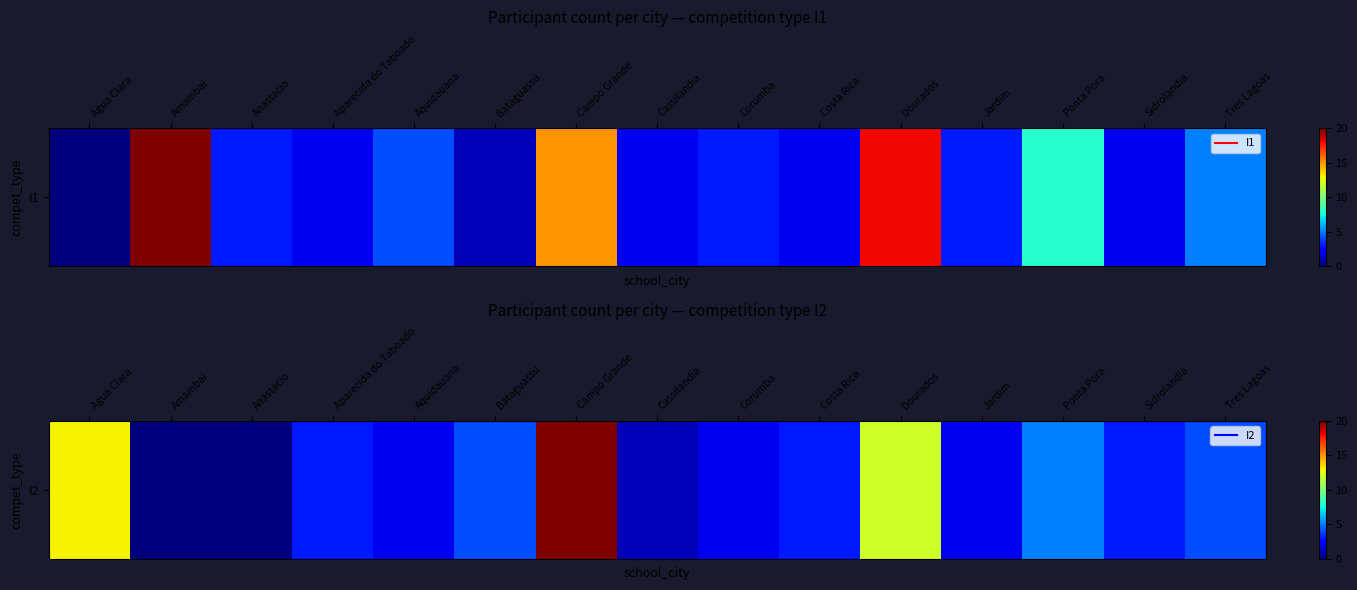

What is the approximate value at Ponta Pora?

5